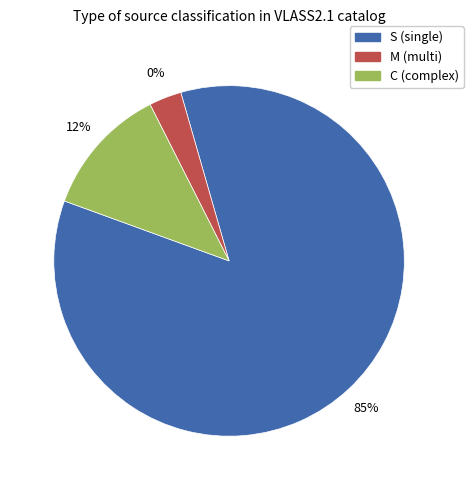

What portion of the pie excludes M?

97.0%